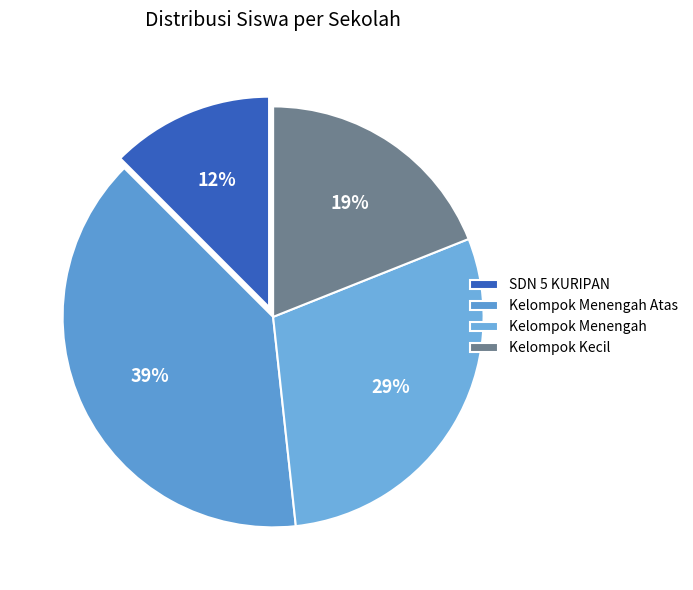

Is there any slice that represents more than half of the pie?

No